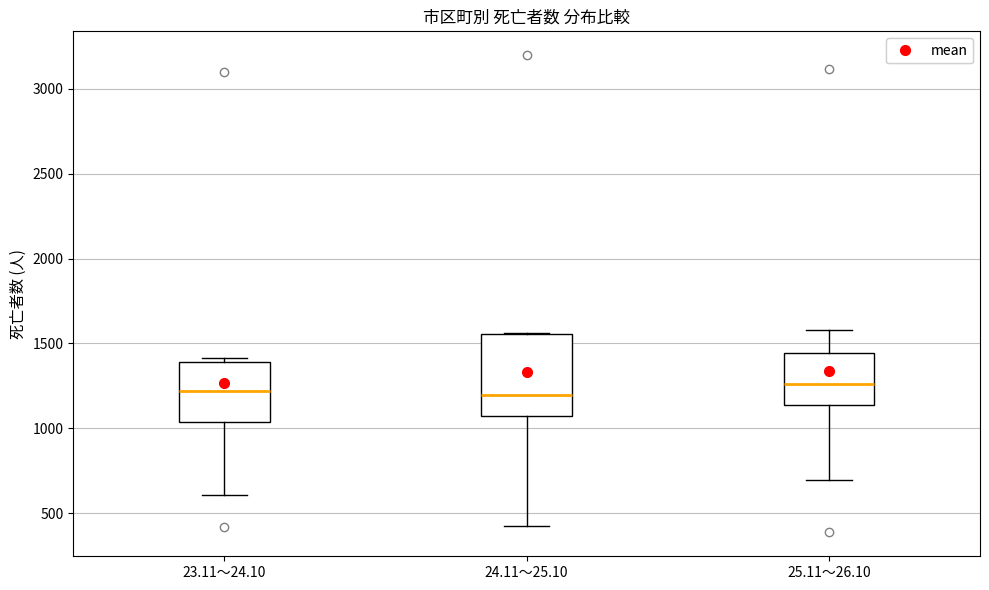

Where is the upper edge of the box for 25.11～26.10 on the y-axis? The values are not printed on the chart, so give them approximately, as read against the axis.

1450